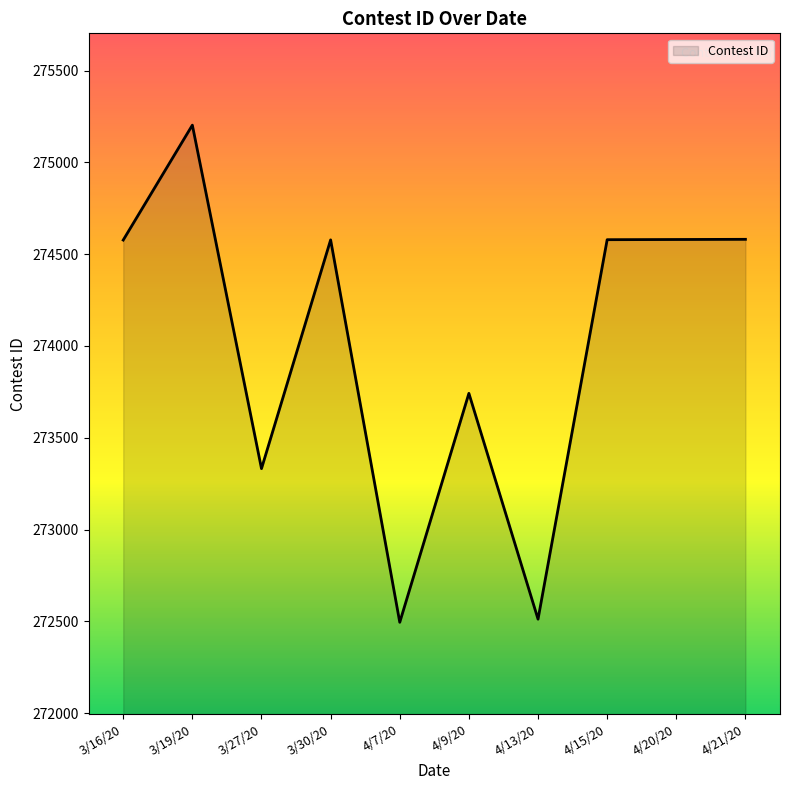

What is the difference between the maximum and minimum values?

2708